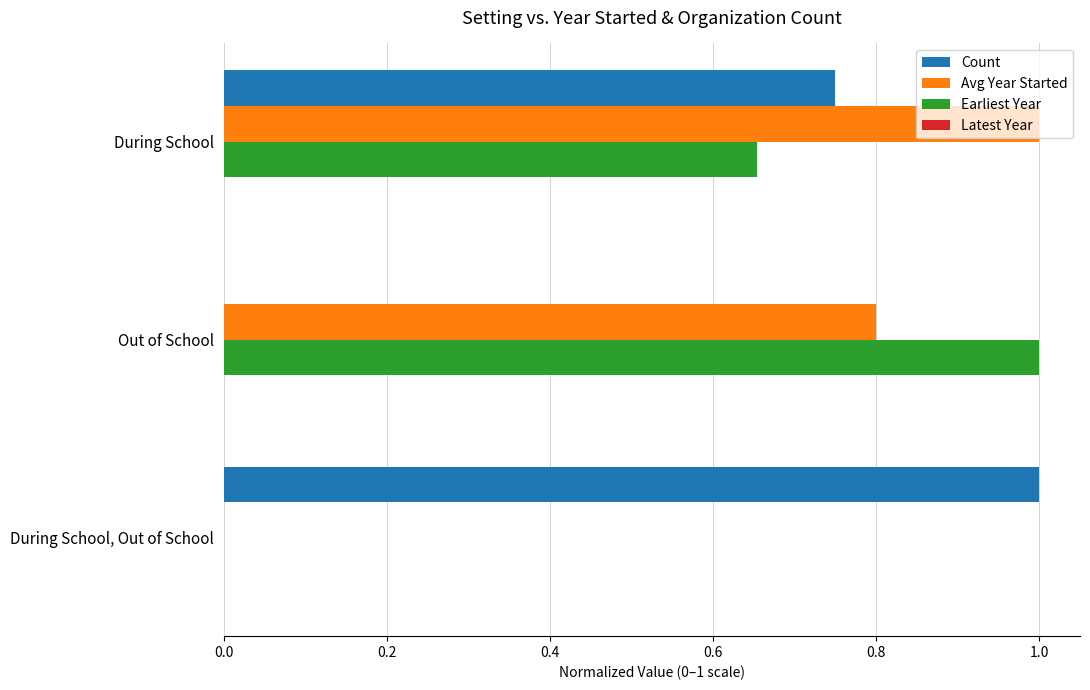

Between During School and During School, Out of School, which series saw the biggest shift?

Avg Year Started